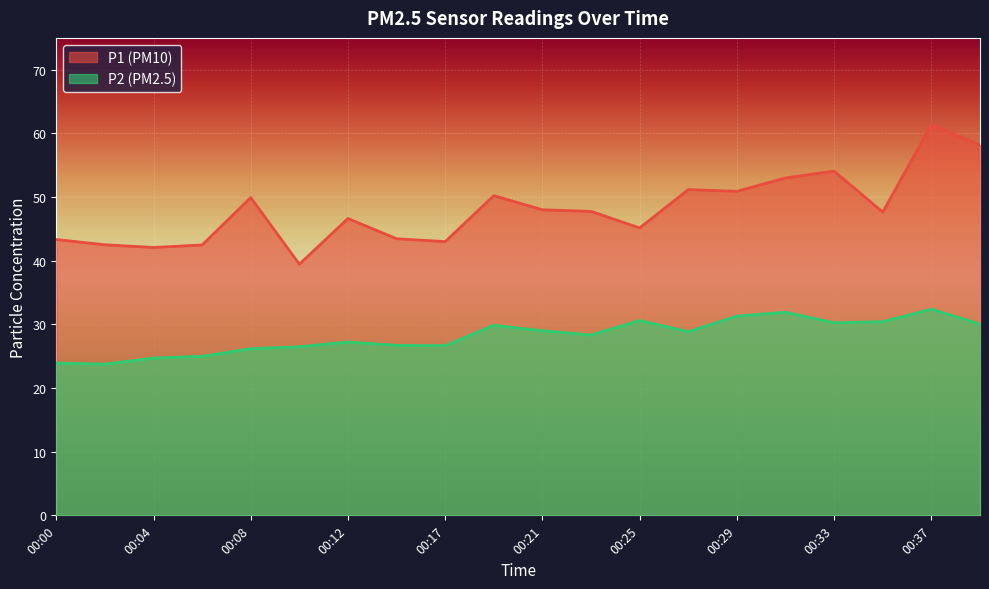

The P2 series shows 38.6 at 00:02. True or false?

False